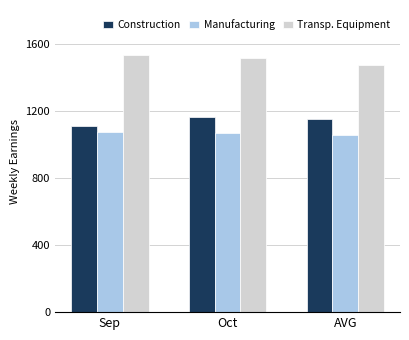

Is it true that Construction equals 296.4 at Sep?

False